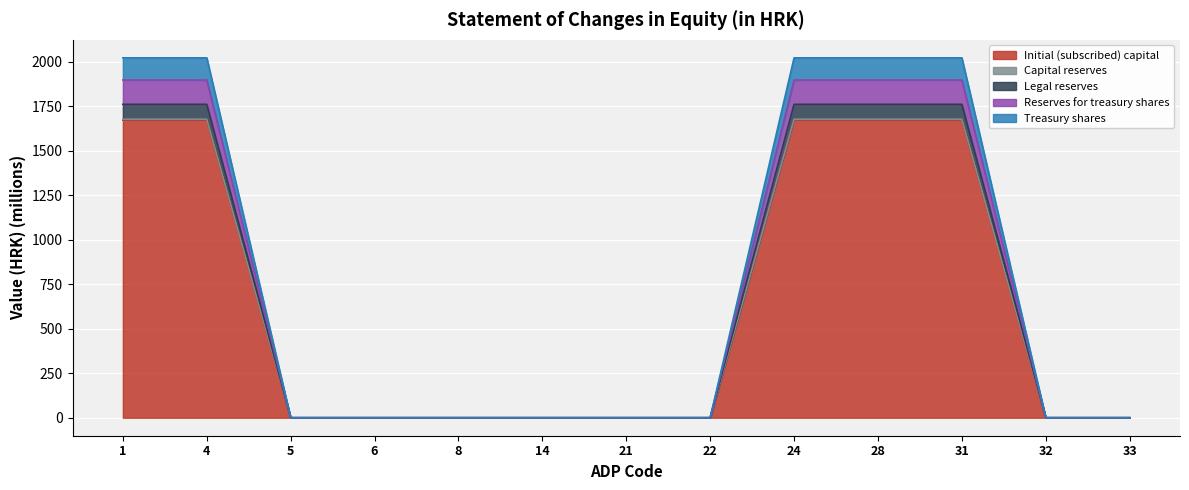

What is the difference between the maximum and minimum values in the Initial (subscribed) capital series?

1672.0